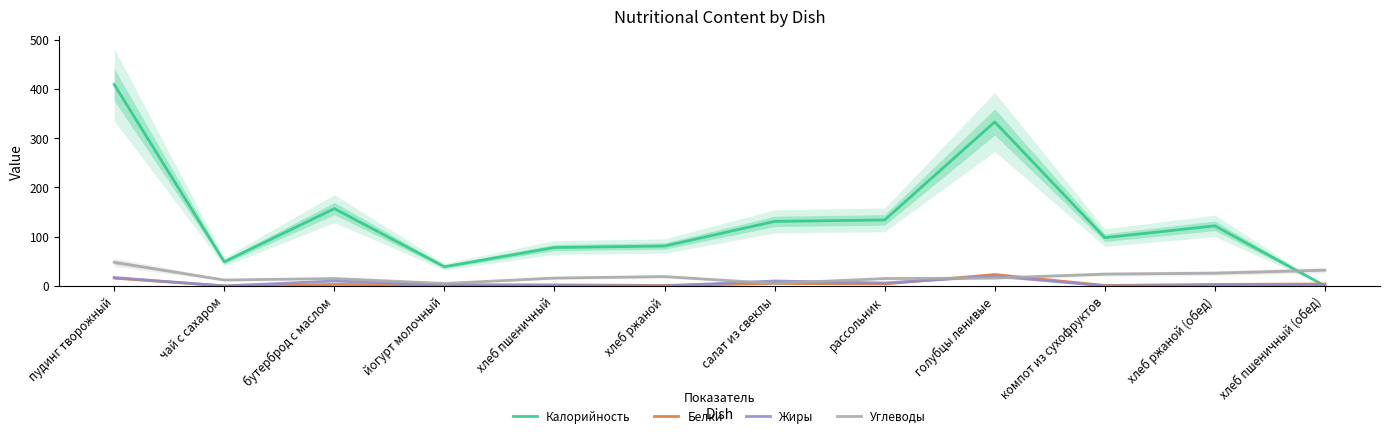

What is the maximum value for Калорийность?

409